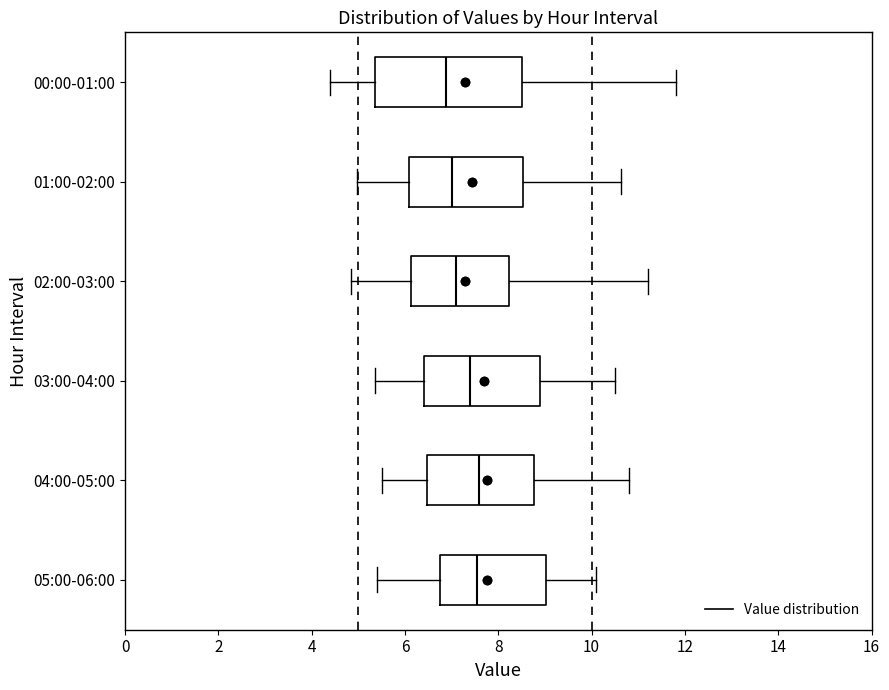

Which box is the widest, from its left edge to its right edge?

00:00-01:00